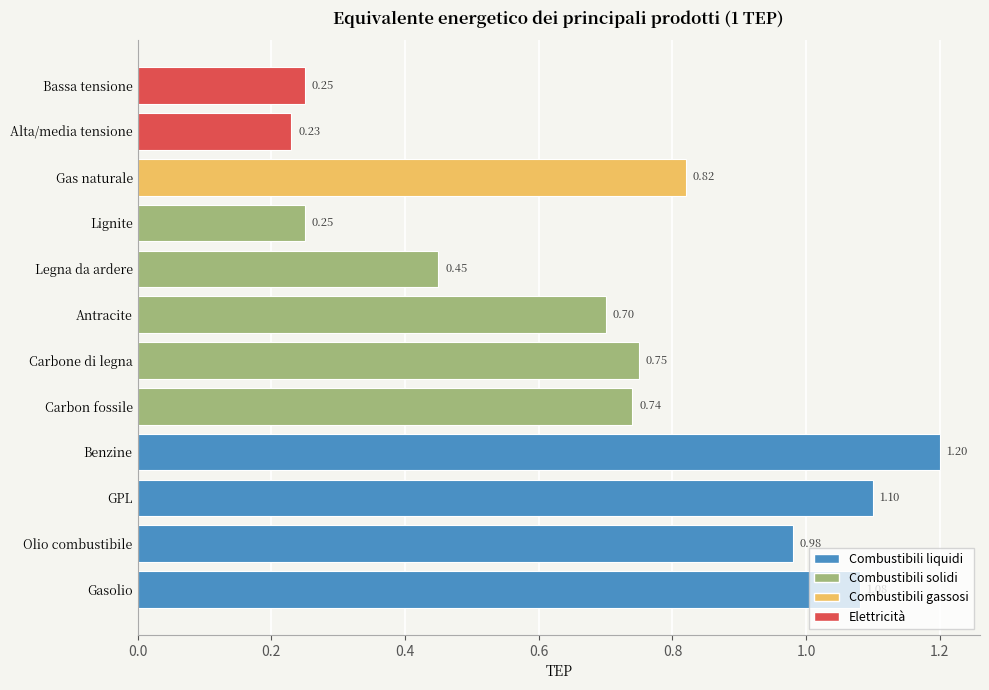

What is the change in value from Gasolio to Legna da ardere?

-0.6